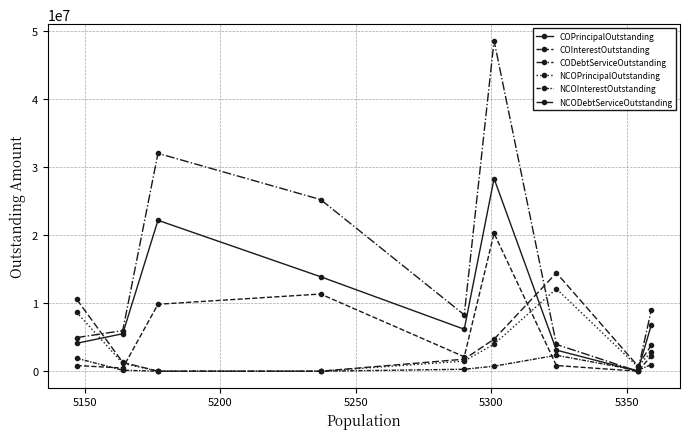

At how many categories does at least one series exceed 10238749?

5